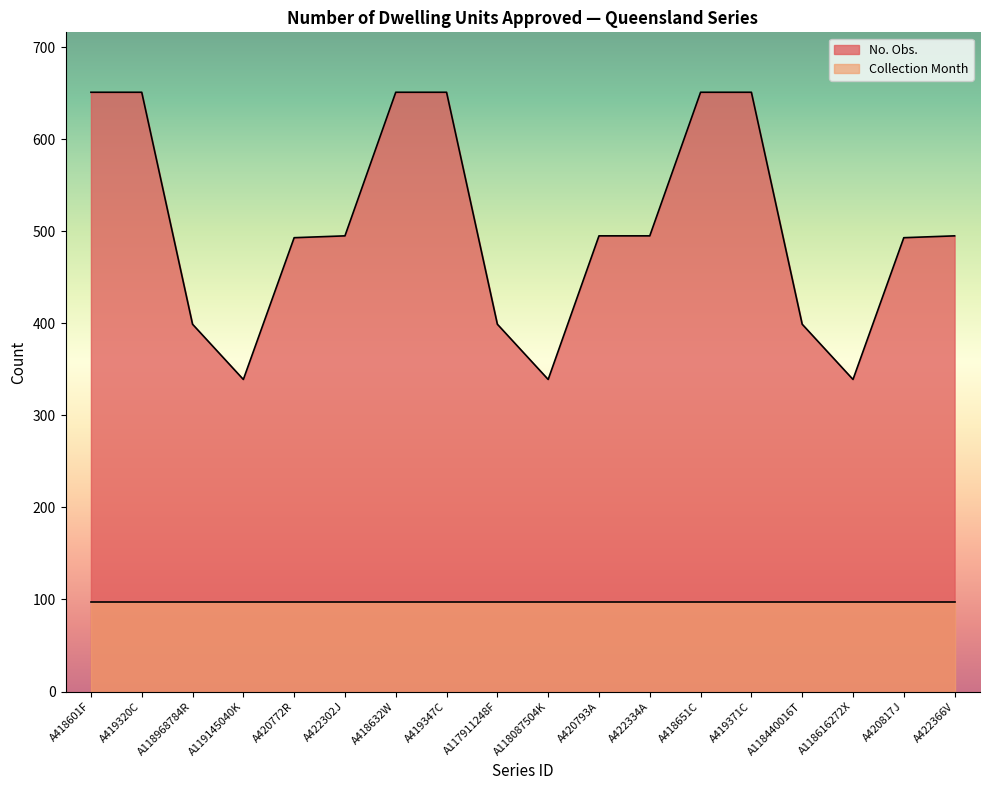

The value at A118616272X is 339. True or false?

True